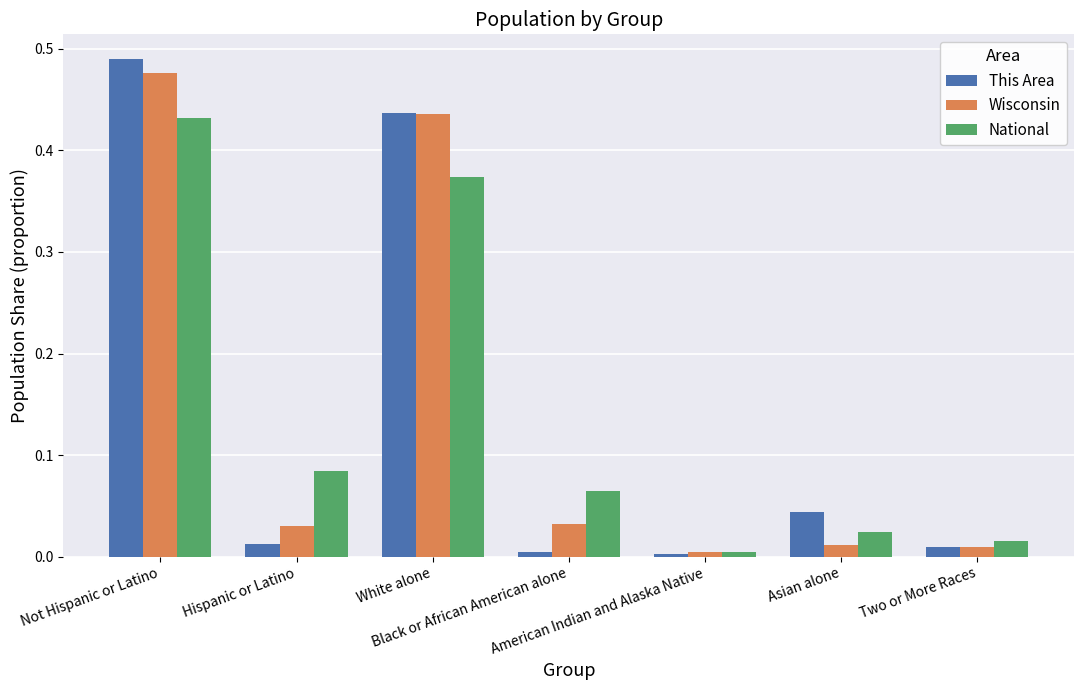

Which series has the widest spread of values?

This Area